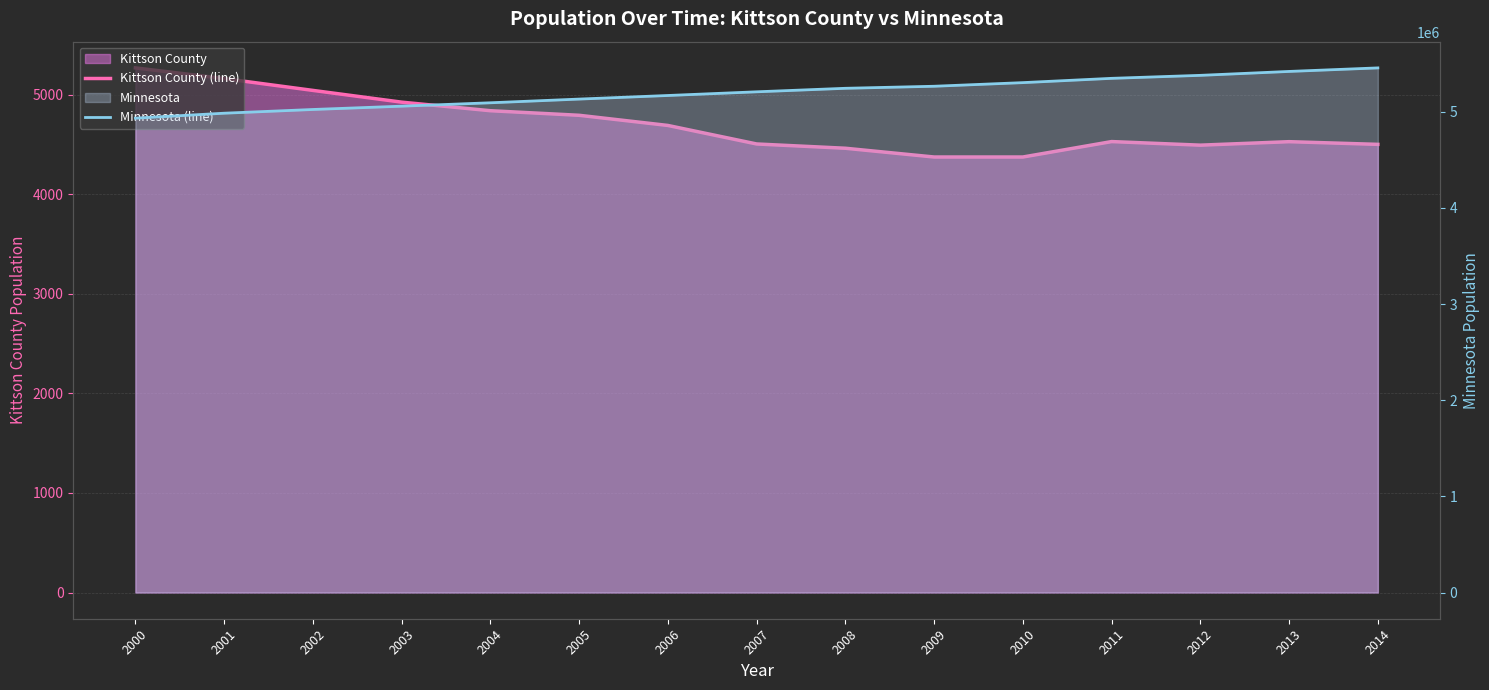

Does the chart have visible grid lines?

Yes